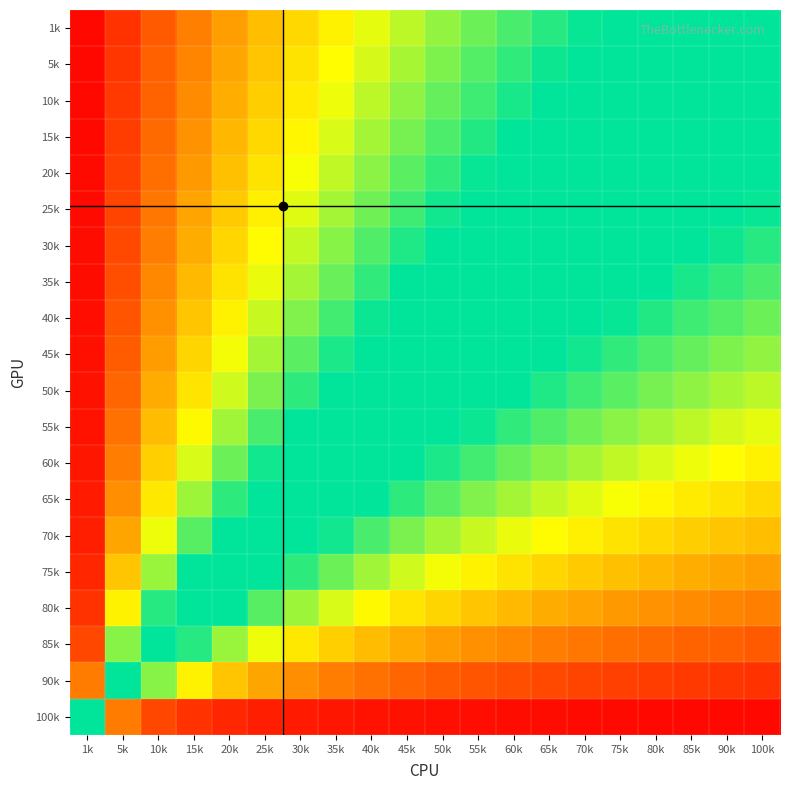

Reading left to right, extract all data points from this chart.

1k: 1k=1.0	5k=0.9	10k=0.9	15k=0.9	20k=0.8	25k=0.8	30k=0.8	35k=0.7	40k=0.7	45k=0.7	50k=0.7	55k=0.6	60k=0.6	65k=0.6	70k=0.6	75k=0.6	80k=0.5	85k=0.5	90k=0.5	100k=0.5
5k: 1k=1.0	5k=0.9	10k=0.9	15k=0.9	20k=0.8	25k=0.8	30k=0.7	35k=0.7	40k=0.7	45k=0.7	50k=0.6	55k=0.6	60k=0.6	65k=0.6	70k=0.6	75k=0.5	80k=0.5	85k=0.5	90k=0.5	100k=0.5
10k: 1k=1.0	5k=0.9	10k=0.9	15k=0.8	20k=0.8	25k=0.8	30k=0.7	35k=0.7	40k=0.7	45k=0.7	50k=0.6	55k=0.6	60k=0.6	65k=0.6	70k=0.5	75k=0.5	80k=0.5	85k=0.5	90k=0.5	100k=0.5
15k: 1k=1.0	5k=0.9	10k=0.9	15k=0.8	20k=0.8	25k=0.8	30k=0.7	35k=0.7	40k=0.7	45k=0.6	50k=0.6	55k=0.6	60k=0.6	65k=0.6	70k=0.5	75k=0.5	80k=0.5	85k=0.5	90k=0.5	100k=0.5
20k: 1k=1.0	5k=0.9	10k=0.9	15k=0.8	20k=0.8	25k=0.7	30k=0.7	35k=0.7	40k=0.6	45k=0.6	50k=0.6	55k=0.6	60k=0.6	65k=0.5	70k=0.5	75k=0.5	80k=0.5	85k=0.5	90k=0.5	100k=0.4
25k: 1k=1.0	5k=0.9	10k=0.9	15k=0.8	20k=0.8	25k=0.7	30k=0.7	35k=0.7	40k=0.6	45k=0.6	50k=0.6	55k=0.6	60k=0.5	65k=0.5	70k=0.5	75k=0.5	80k=0.5	85k=0.5	90k=0.4	100k=0.4
30k: 1k=1.0	5k=0.9	10k=0.9	15k=0.8	20k=0.8	25k=0.7	30k=0.7	35k=0.6	40k=0.6	45k=0.6	50k=0.6	55k=0.5	60k=0.5	65k=0.5	70k=0.5	75k=0.5	80k=0.4	85k=0.4	90k=0.4	100k=0.4
35k: 1k=1.0	5k=0.9	10k=0.8	15k=0.8	20k=0.7	25k=0.7	30k=0.7	35k=0.6	40k=0.6	45k=0.6	50k=0.5	55k=0.5	60k=0.5	65k=0.5	70k=0.5	75k=0.4	80k=0.4	85k=0.4	90k=0.4	100k=0.4
40k: 1k=1.0	5k=0.9	10k=0.8	15k=0.8	20k=0.7	25k=0.7	30k=0.6	35k=0.6	40k=0.6	45k=0.5	50k=0.5	55k=0.5	60k=0.5	65k=0.5	70k=0.4	75k=0.4	80k=0.4	85k=0.4	90k=0.4	100k=0.4
45k: 1k=1.0	5k=0.9	10k=0.8	15k=0.8	20k=0.7	25k=0.7	30k=0.6	35k=0.6	40k=0.6	45k=0.5	50k=0.5	55k=0.5	60k=0.5	65k=0.4	70k=0.4	75k=0.4	80k=0.4	85k=0.4	90k=0.4	100k=0.3
50k: 1k=1.0	5k=0.9	10k=0.8	15k=0.7	20k=0.7	25k=0.6	30k=0.6	35k=0.6	40k=0.5	45k=0.5	50k=0.5	55k=0.5	60k=0.4	65k=0.4	70k=0.4	75k=0.4	80k=0.4	85k=0.3	90k=0.3	100k=0.3
55k: 1k=1.0	5k=0.9	10k=0.8	15k=0.7	20k=0.7	25k=0.6	30k=0.6	35k=0.5	40k=0.5	45k=0.5	50k=0.4	55k=0.4	60k=0.4	65k=0.4	70k=0.4	75k=0.4	80k=0.3	85k=0.3	90k=0.3	100k=0.3
60k: 1k=1.0	5k=0.9	10k=0.8	15k=0.7	20k=0.6	25k=0.6	30k=0.5	35k=0.5	40k=0.5	45k=0.4	50k=0.4	55k=0.4	60k=0.4	65k=0.4	70k=0.3	75k=0.3	80k=0.3	85k=0.3	90k=0.3	100k=0.3
65k: 1k=1.0	5k=0.8	10k=0.7	15k=0.7	20k=0.6	25k=0.5	30k=0.5	35k=0.5	40k=0.4	45k=0.4	50k=0.4	55k=0.4	60k=0.3	65k=0.3	70k=0.3	75k=0.3	80k=0.3	85k=0.3	90k=0.3	100k=0.2
70k: 1k=1.0	5k=0.8	10k=0.7	15k=0.6	20k=0.6	25k=0.5	30k=0.5	35k=0.4	40k=0.4	45k=0.4	50k=0.3	55k=0.3	60k=0.3	65k=0.3	70k=0.3	75k=0.3	80k=0.2	85k=0.2	90k=0.2	100k=0.2
75k: 1k=1.0	5k=0.8	10k=0.7	15k=0.6	20k=0.5	25k=0.4	30k=0.4	35k=0.4	40k=0.3	45k=0.3	50k=0.3	55k=0.3	60k=0.3	65k=0.2	70k=0.2	75k=0.2	80k=0.2	85k=0.2	90k=0.2	100k=0.2
80k: 1k=0.9	5k=0.7	10k=0.6	15k=0.5	20k=0.4	25k=0.4	30k=0.3	35k=0.3	40k=0.3	45k=0.3	50k=0.2	55k=0.2	60k=0.2	65k=0.2	70k=0.2	75k=0.2	80k=0.2	85k=0.2	90k=0.1	100k=0.1
85k: 1k=0.9	5k=0.6	10k=0.5	15k=0.4	20k=0.3	25k=0.3	30k=0.3	35k=0.2	40k=0.2	45k=0.2	50k=0.2	55k=0.2	60k=0.2	65k=0.1	70k=0.1	75k=0.1	80k=0.1	85k=0.1	90k=0.1	100k=0.1
90k: 1k=0.9	5k=0.5	10k=0.4	15k=0.3	20k=0.2	25k=0.2	30k=0.2	35k=0.1	40k=0.1	45k=0.1	50k=0.1	55k=0.1	60k=0.1	65k=0.1	70k=0.1	75k=0.1	80k=0.1	85k=0.1	90k=0.1	100k=0.1
100k: 1k=0.5	5k=0.1	10k=0.1	15k=0.1	20k=0.0	25k=0.0	30k=0.0	35k=0.0	40k=0.0	45k=0.0	50k=0.0	55k=0.0	60k=0.0	65k=0.0	70k=0.0	75k=0.0	80k=0.0	85k=0.0	90k=0.0	100k=0.0